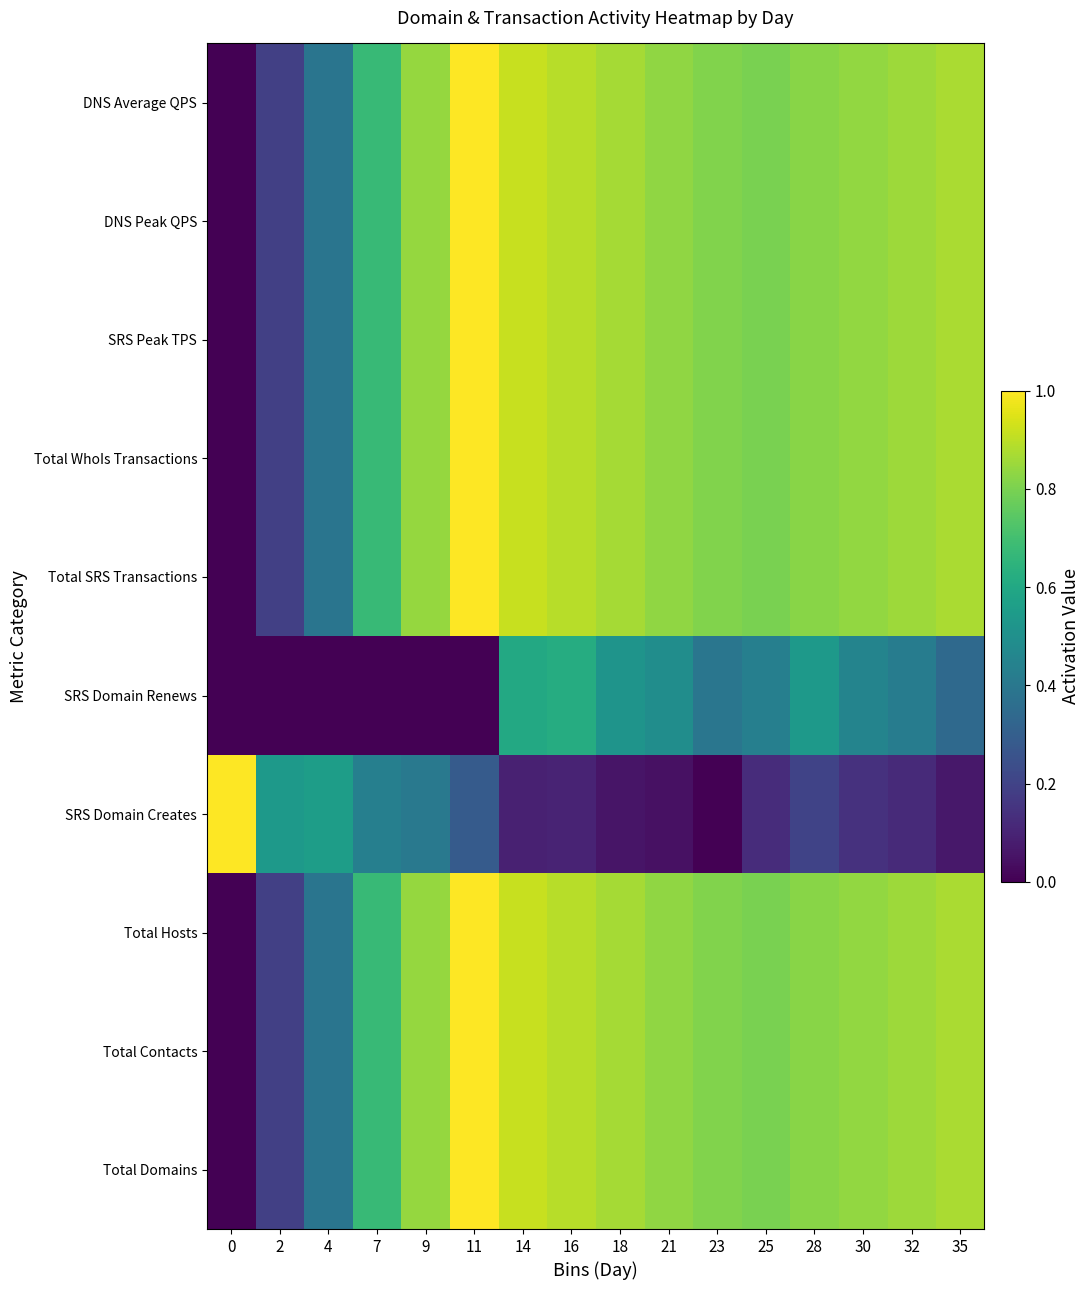

What is the difference between the highest and lowest values at 28?

0.6